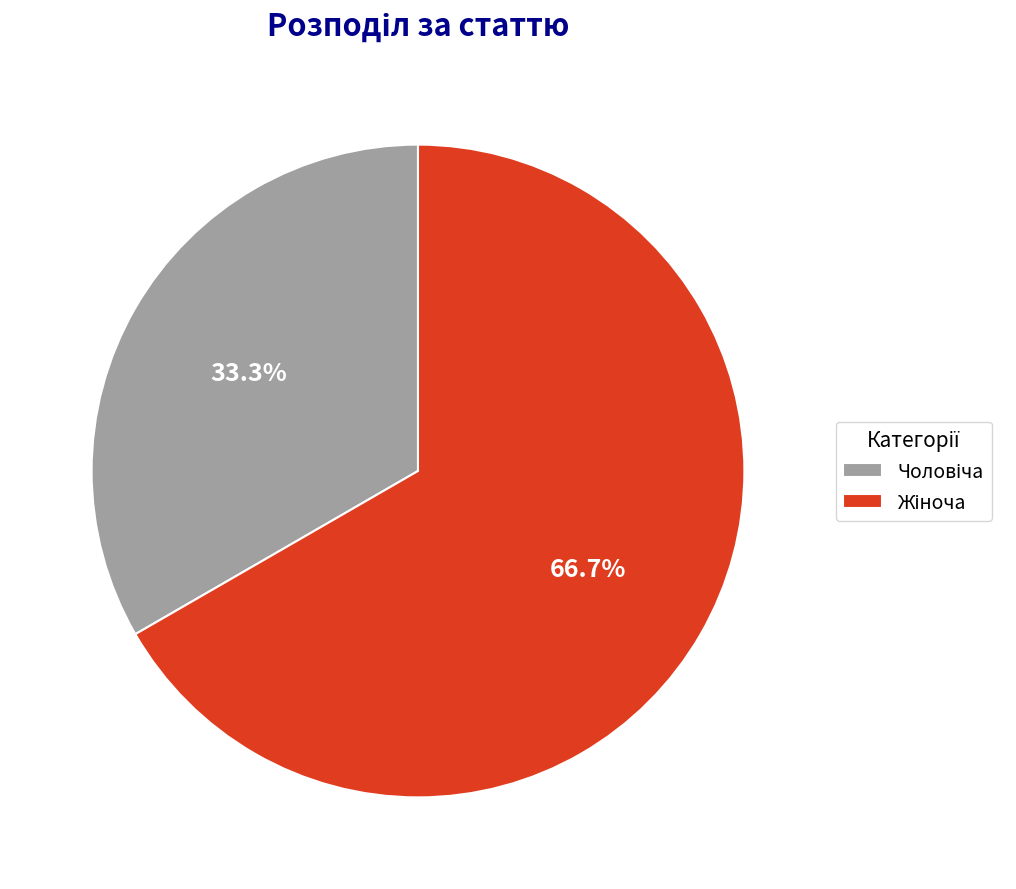

How many segments does this pie chart have?

2